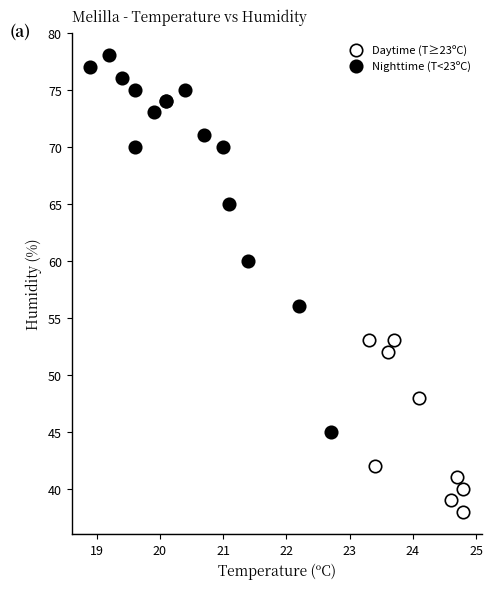

What are all the series names shown in the legend?

Daytime (T≥23ºC), Nighttime (T<23ºC)